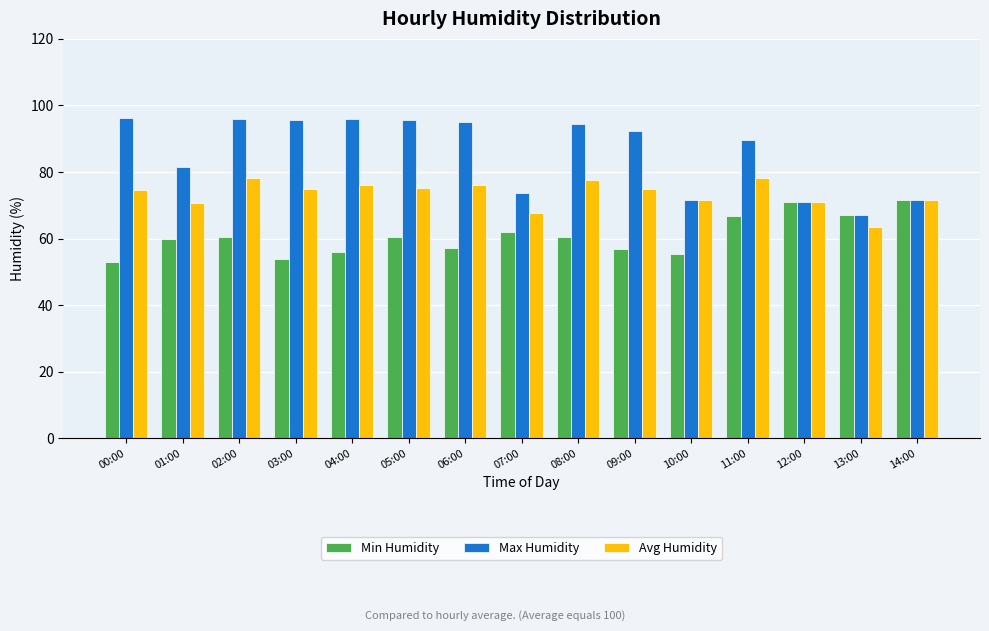

How many data points in Max Humidity are above 92?

8